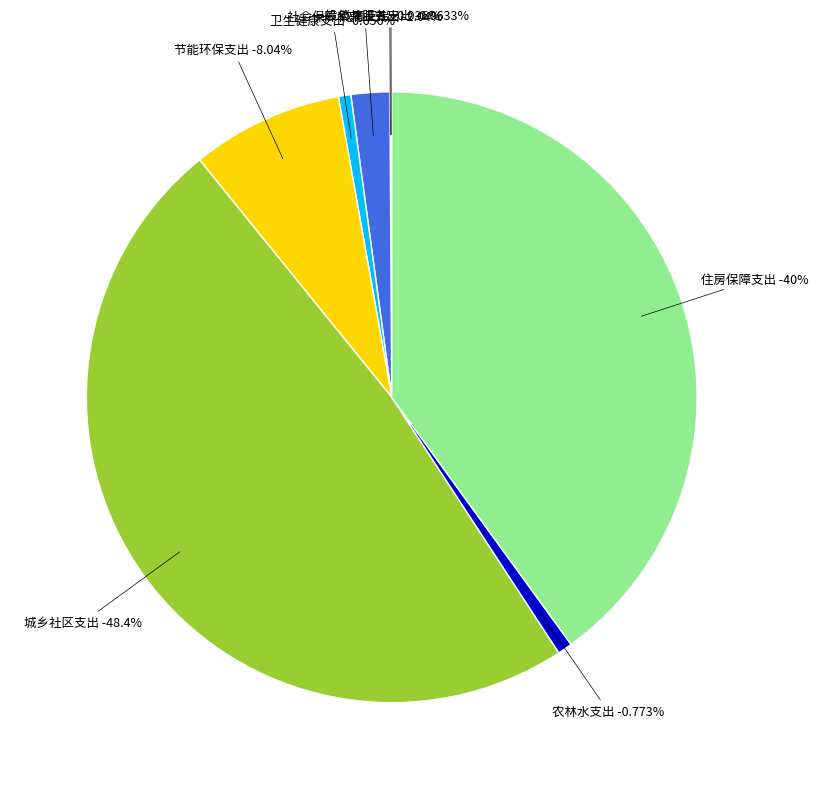

Is there a majority slice in this chart?

No